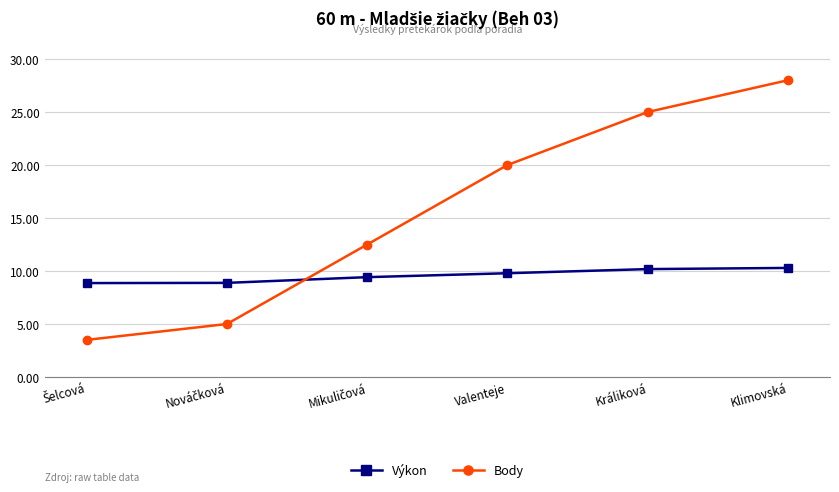

What are all the series names shown in the legend?

Výkon, Body